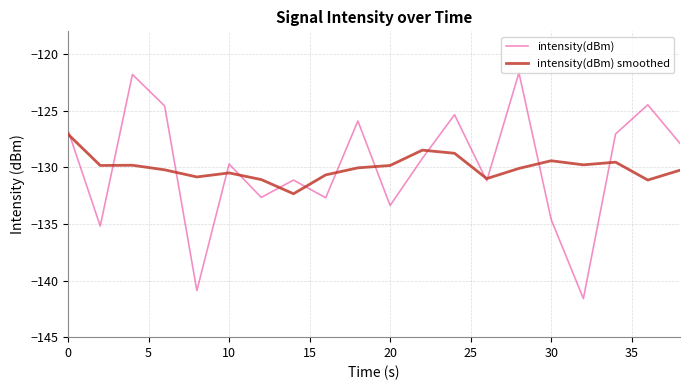

What is the lowest value of the intensity(dBm) smoothed series?

-132.3